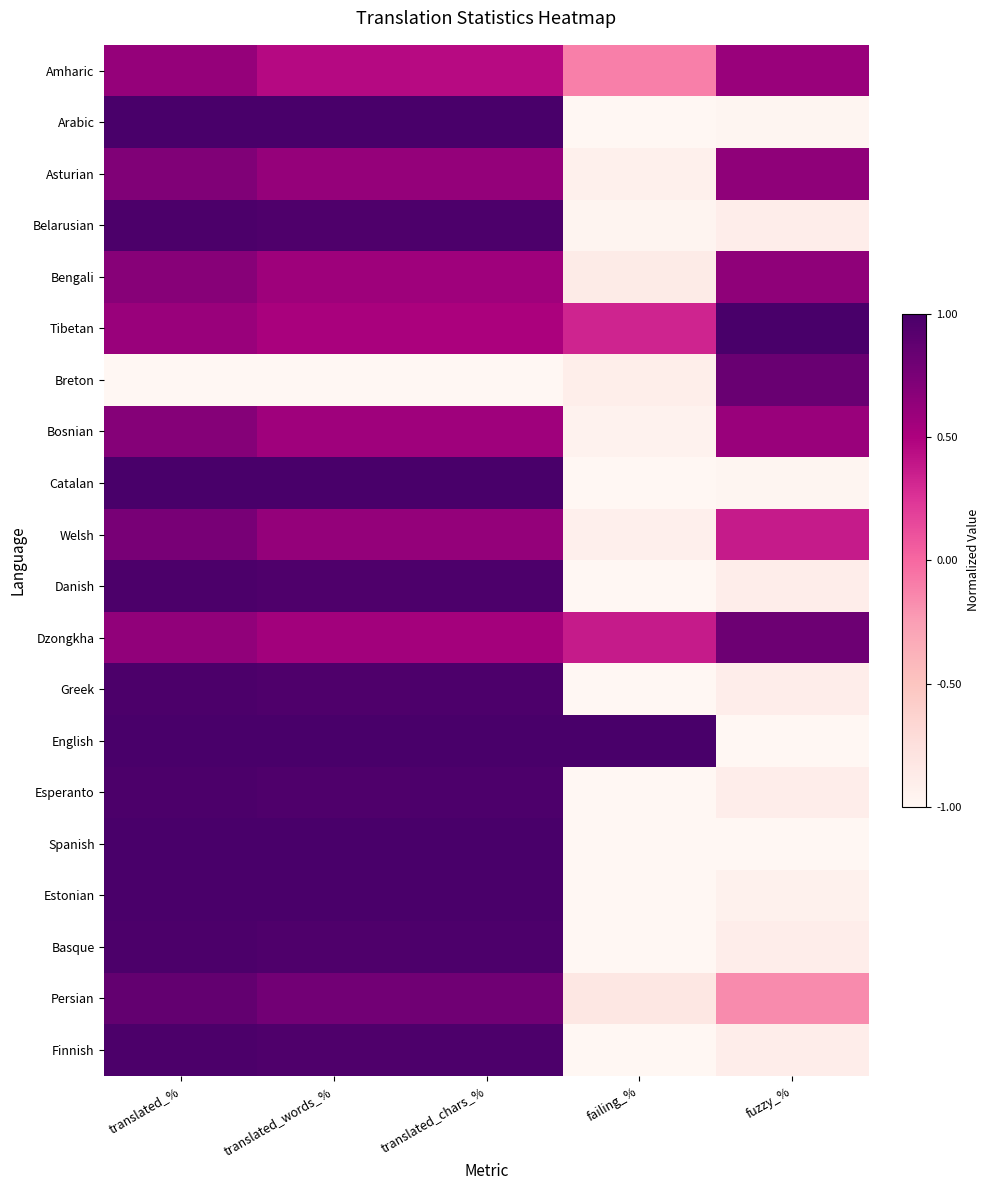

List the series in order of their peak value, lowest first.

Amharic, Bengali, Bosnian, Asturian, Welsh, Dzongkha, Breton, Persian, Belarusian, Danish, Greek, Esperanto, Basque, Finnish, Estonian, Arabic, Catalan, Tibetan, English, Spanish